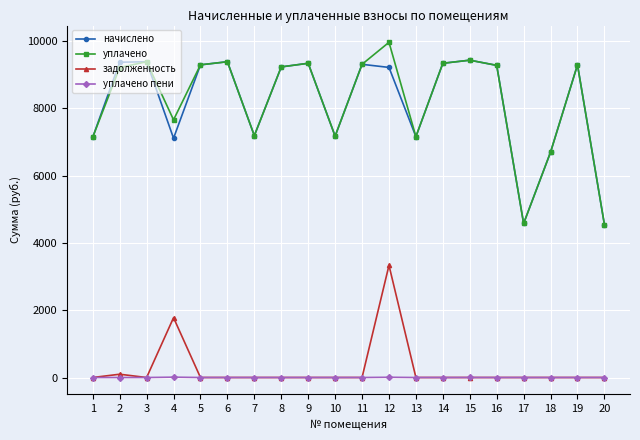

The value of задолженность at 8 is 0.0. True or false?

True